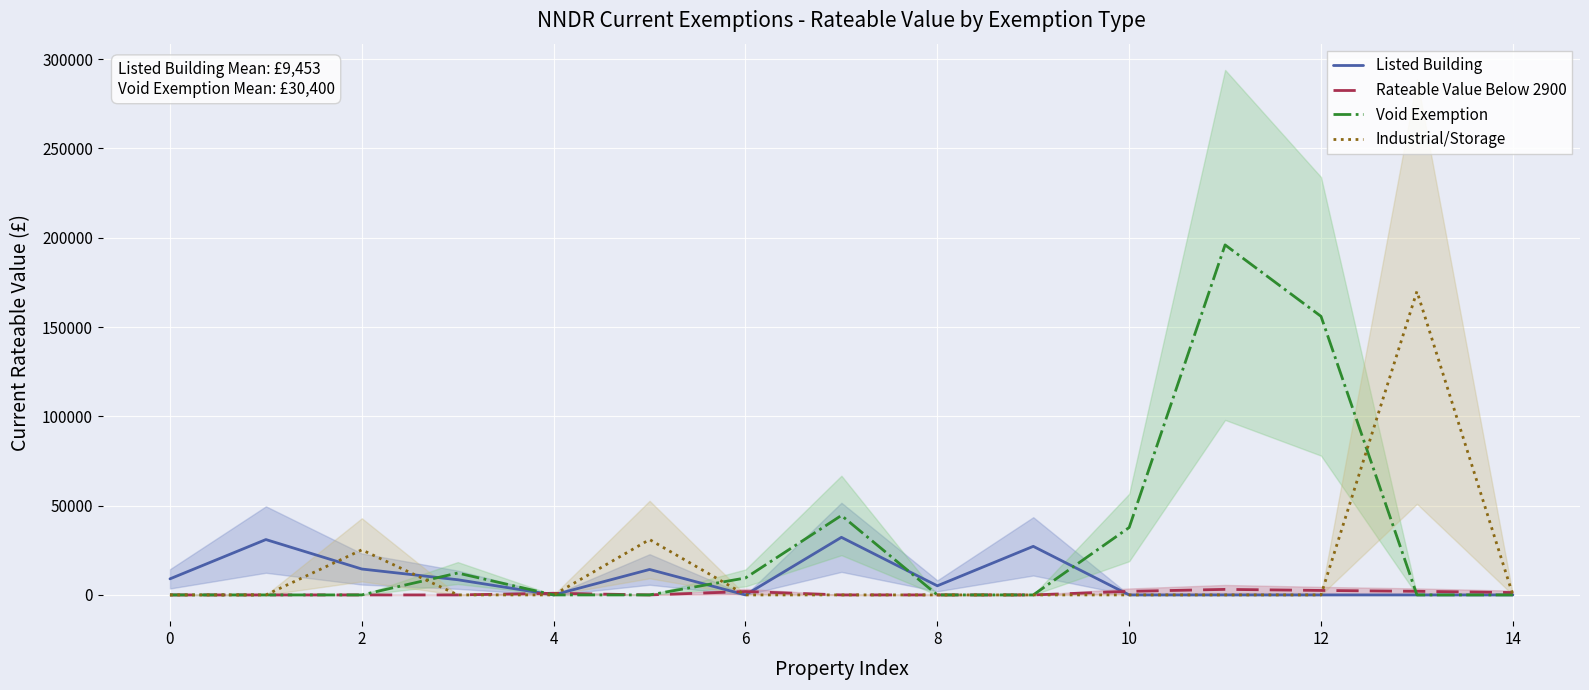

Is it true that Listed Building equals -21326 at 6?

False